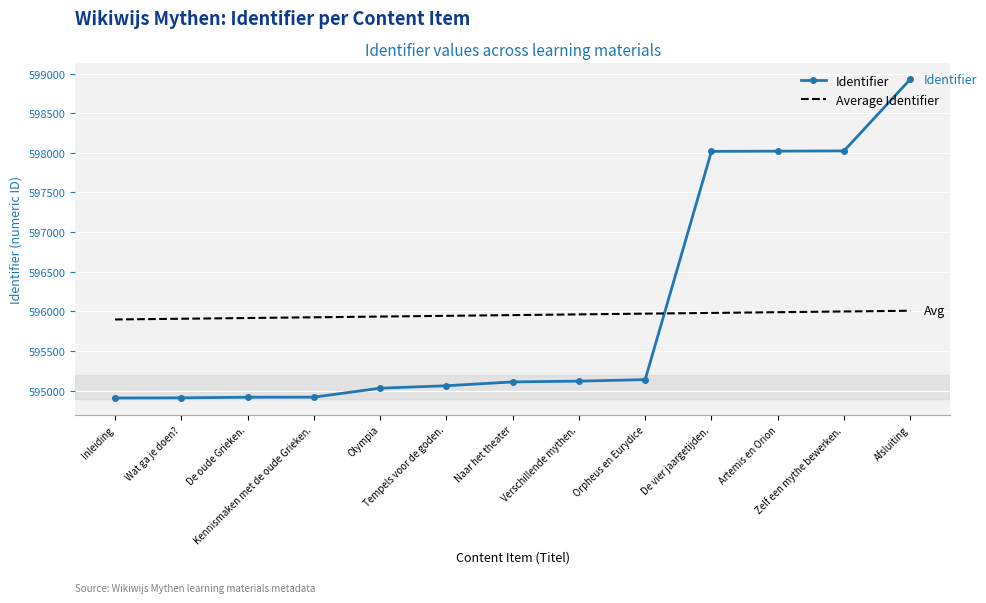

Rank the series by their maximum value, from highest to lowest.

Identifier, Average Identifier